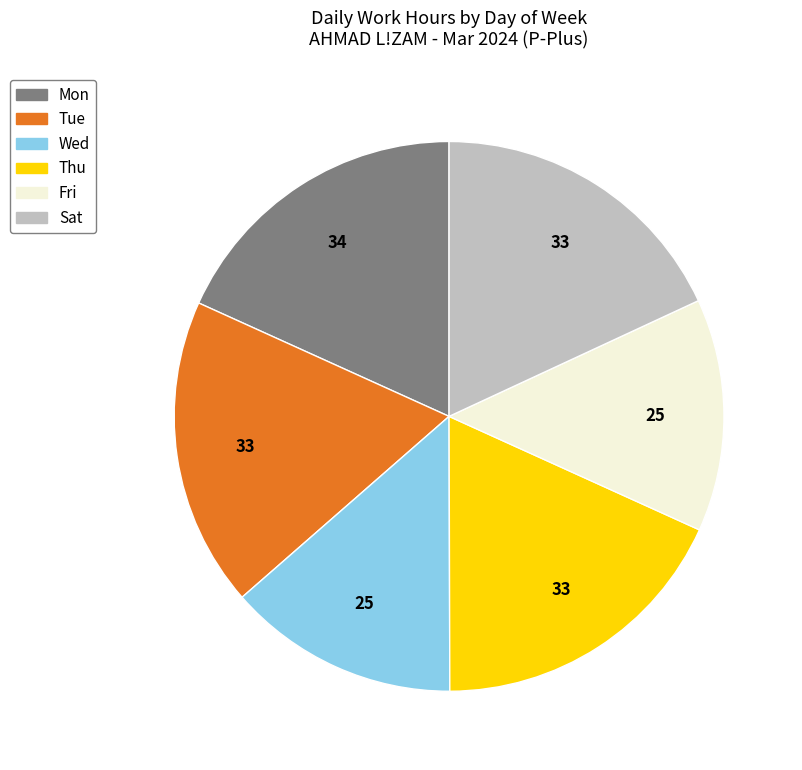

Does any single category account for the majority?

No